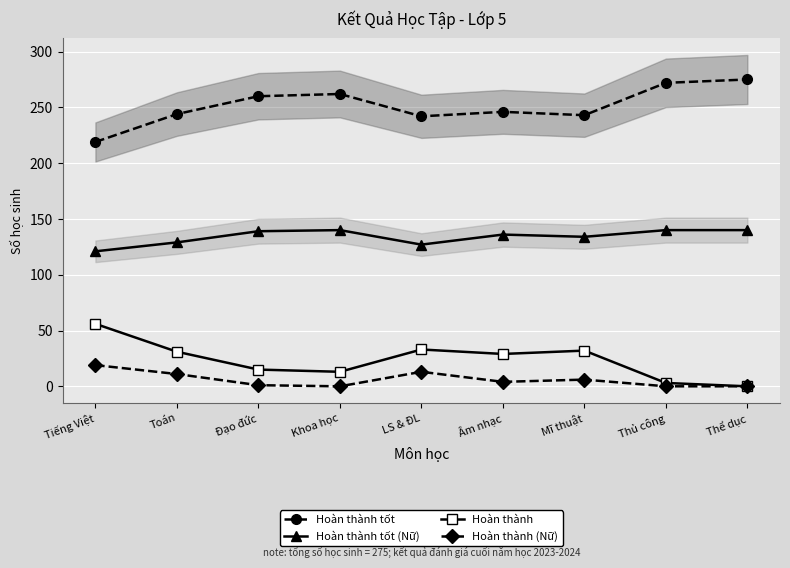

True or false: Hoàn thành (Nữ) and Hoàn thành tốt (Nữ) intersect in this chart.

False